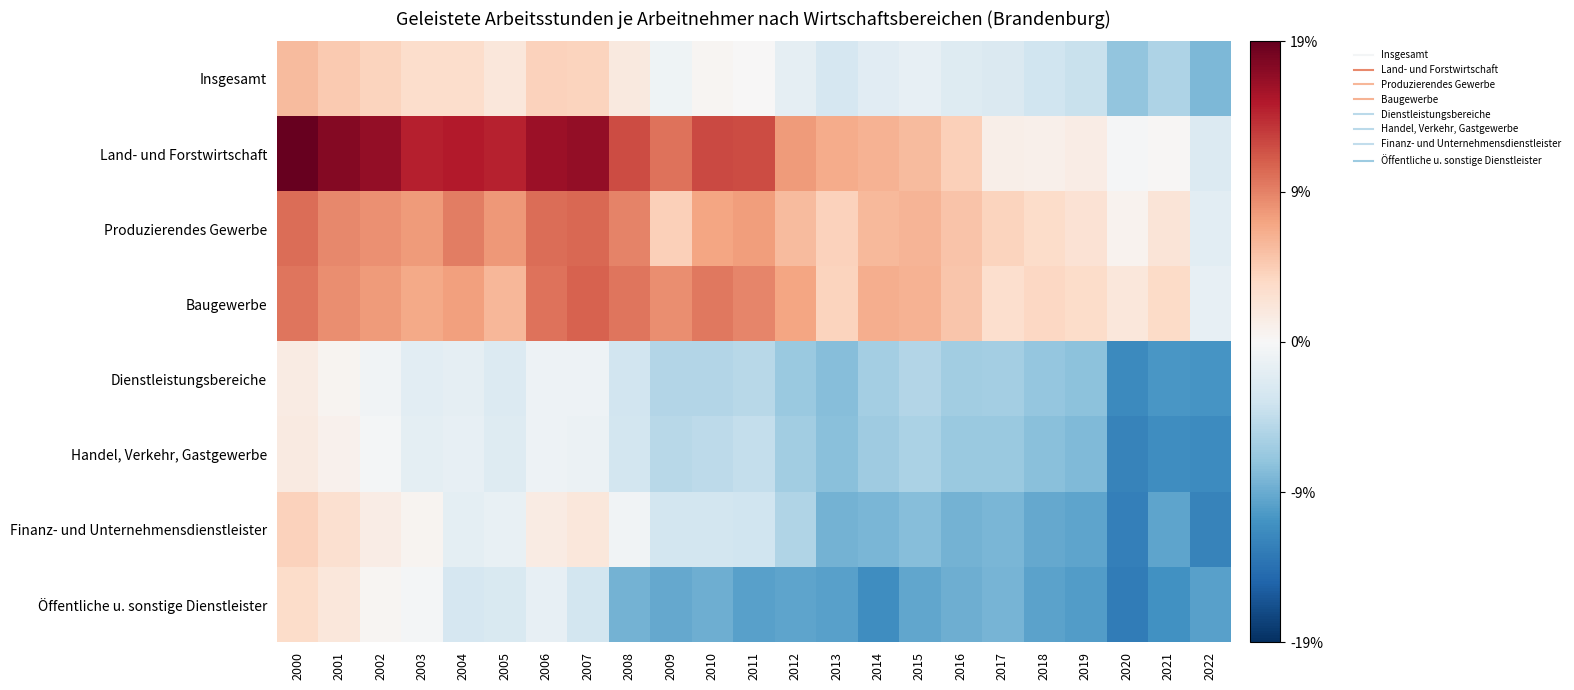

Which series has the largest total across all categories?

Land- und Forstwirtschaft